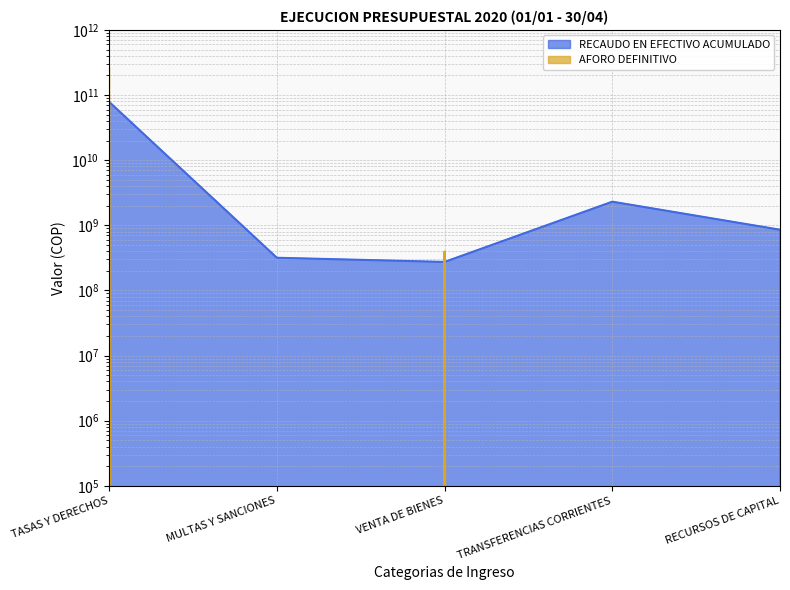

At which label is RECAUDO EN EFECTIVO ACUMULADO closest to 39427673661?

TRANSFERENCIAS CORRIENTES